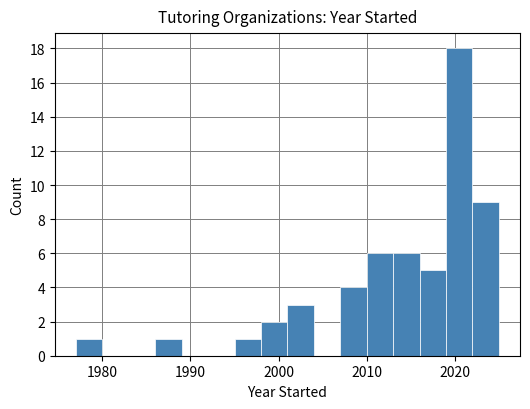

Around what value on the x-axis is the tallest bar? Give the approximate position of its centre, as read against the axis.

2021